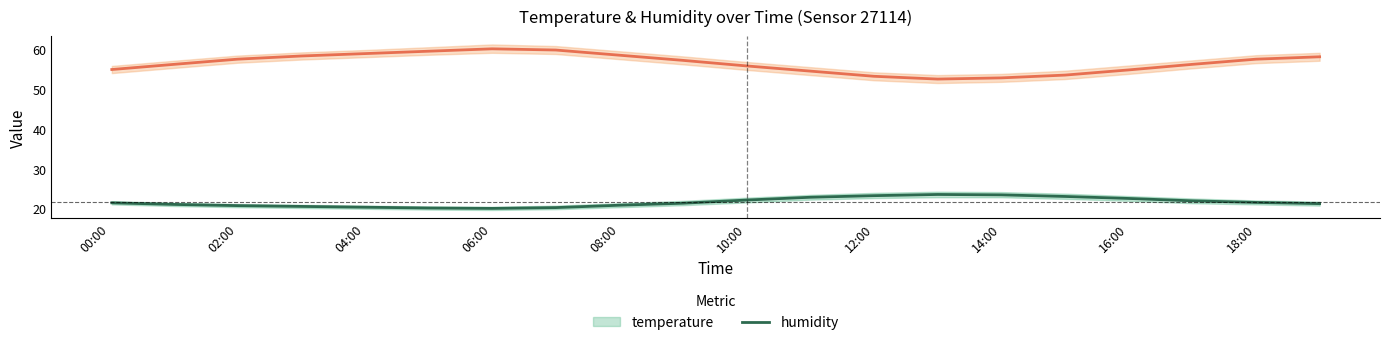

How many lines are shown in the chart?

2